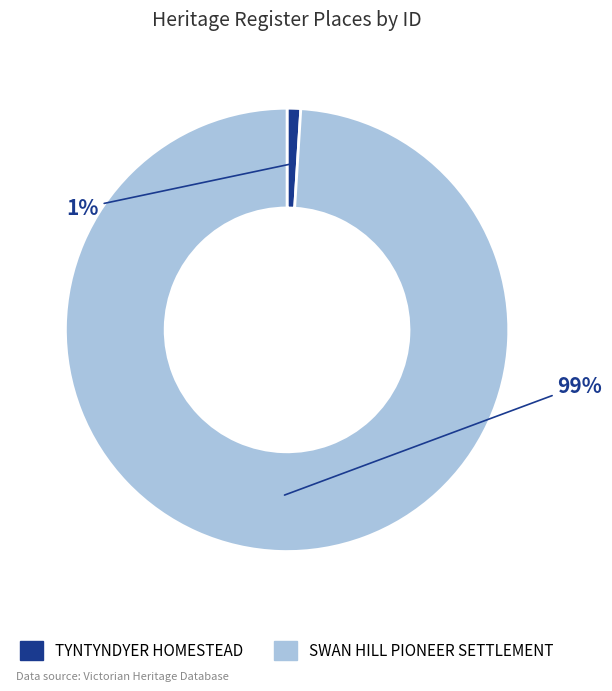

Does any single category account for the majority?

Yes